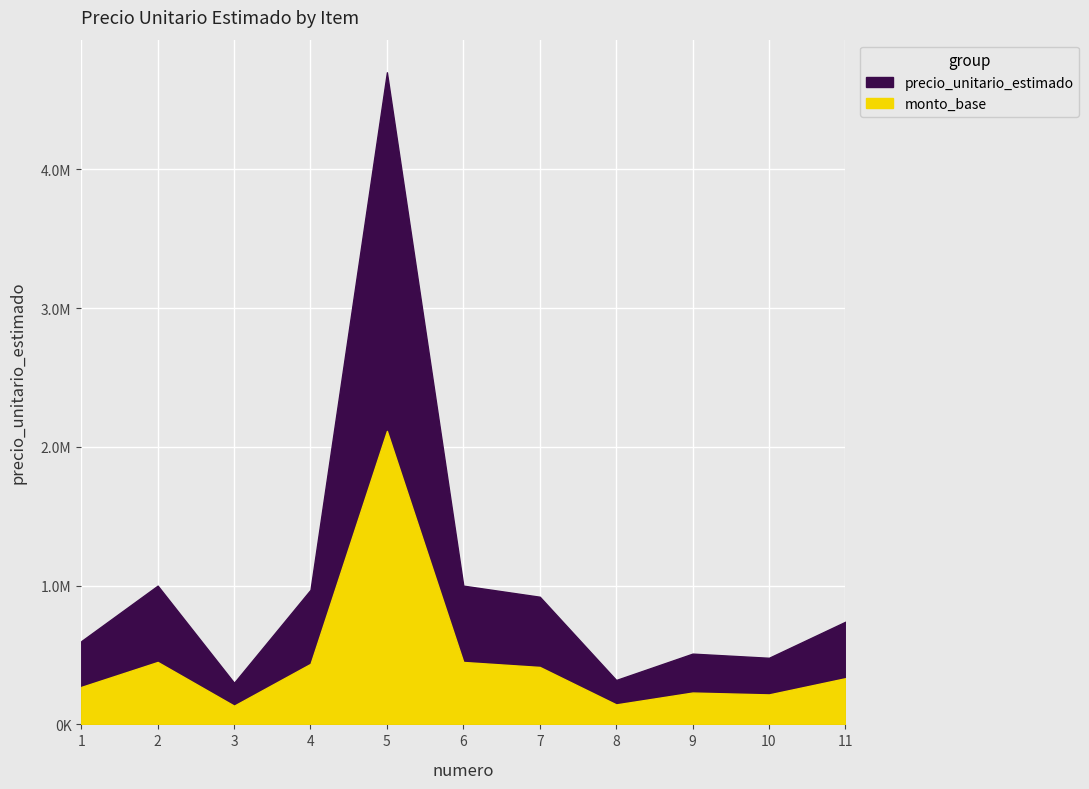

Count the number of values greater than 740000.

5